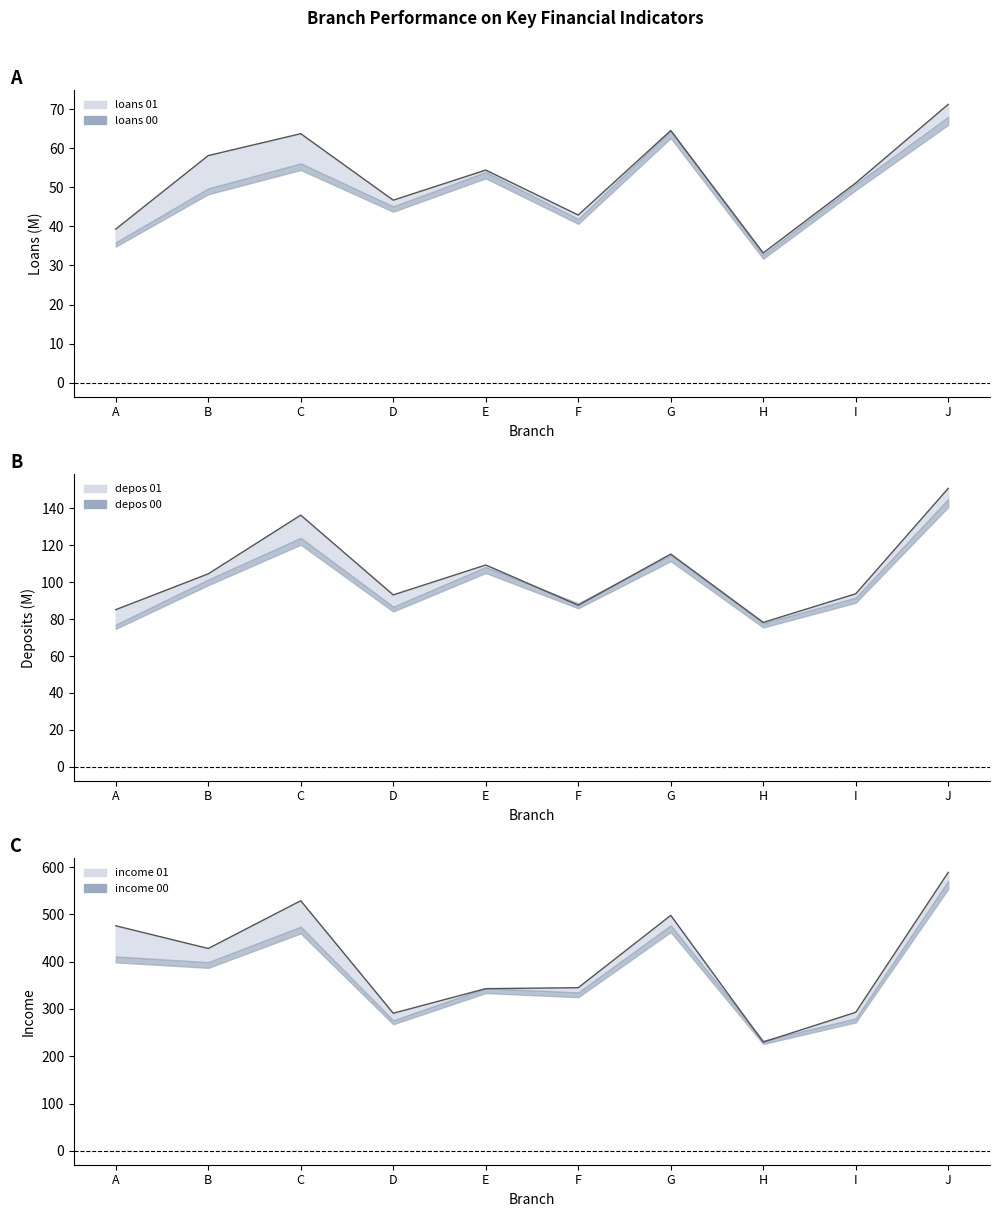

True or false: depos 01 has more than 2 points higher than both neighbors.

True